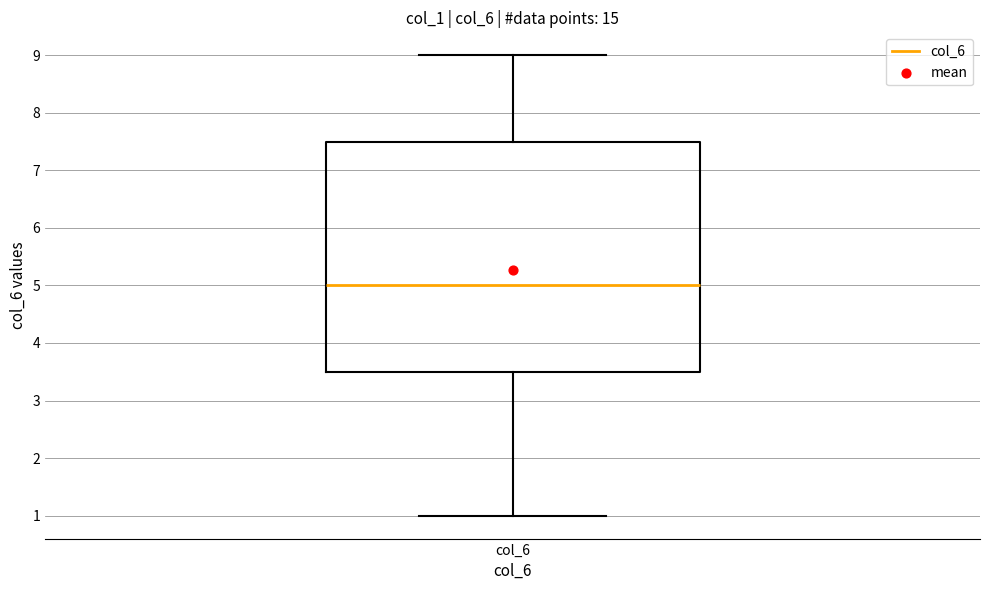

Read this box plot against the y-axis: the position of the median line, the range covered by the box, and the ends of both whiskers. The values are not printed on the chart, so give them approximately, as read against the axis.

median 5.0, box 3.5 to 7.5, whiskers 1.0 to 9.0